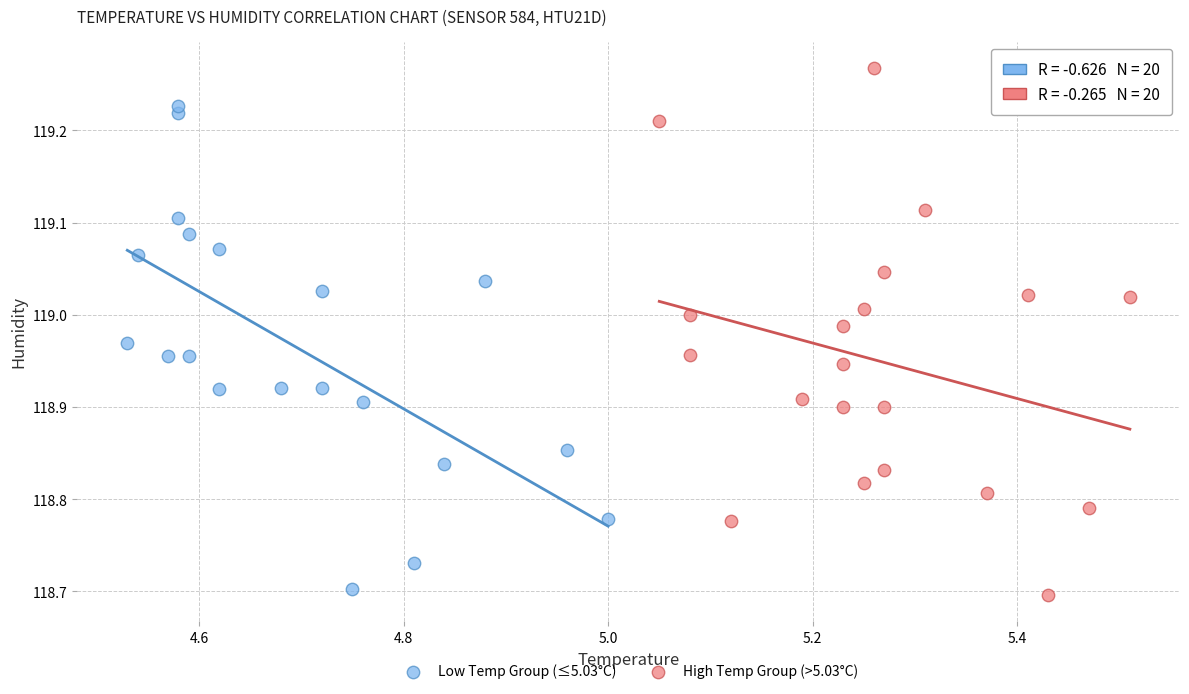

Which series contains the highest Y value?

High Temp Group (>5.03°C)